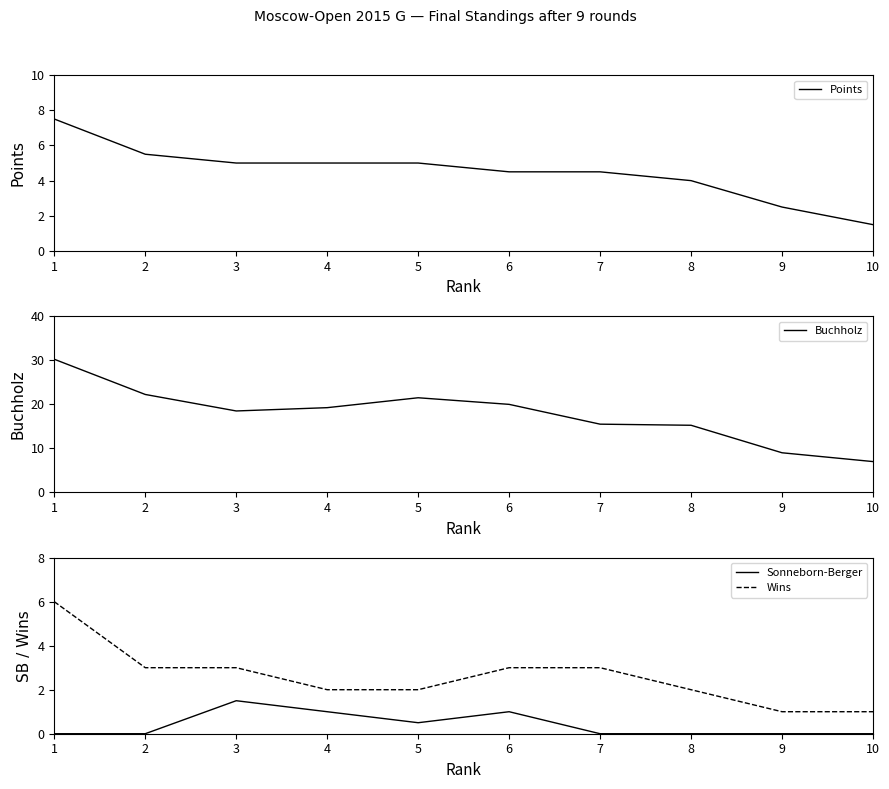

At which category is the sum across all series the highest?

1